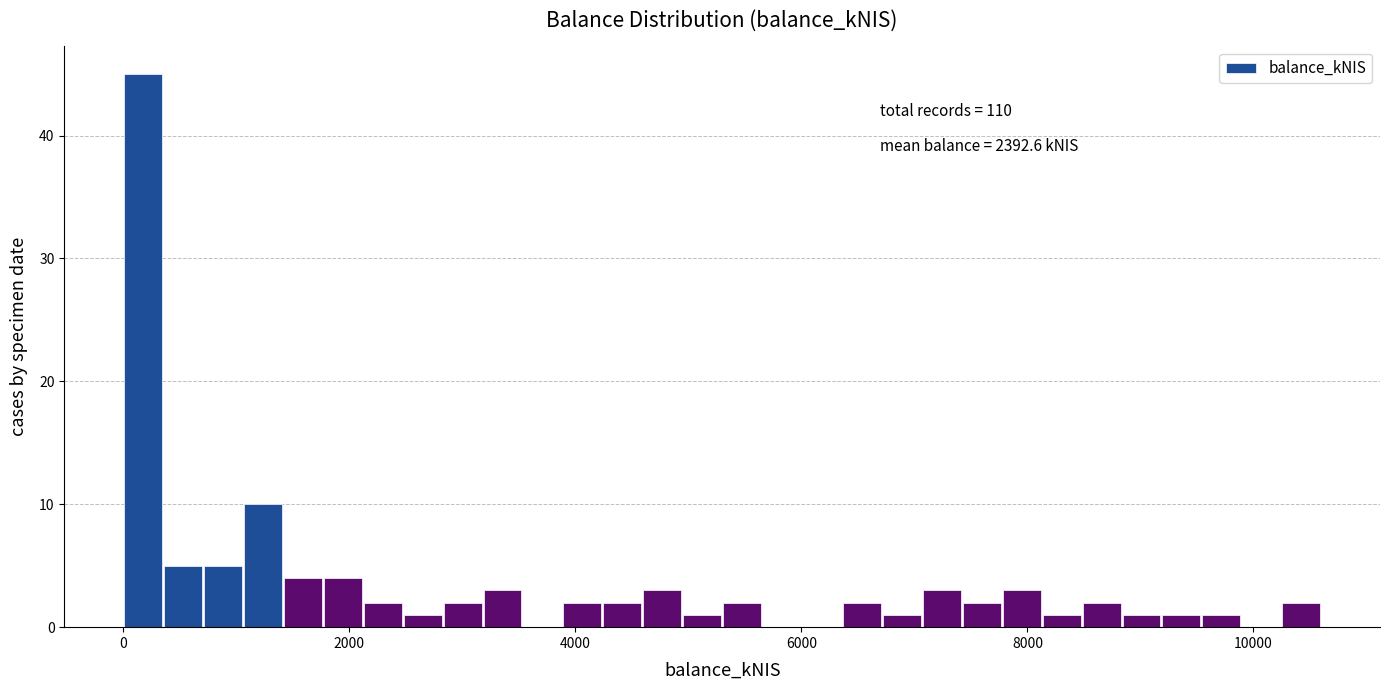

Around what value on the x-axis is the tallest bar? Give the approximate position of its centre, as read against the axis.

200